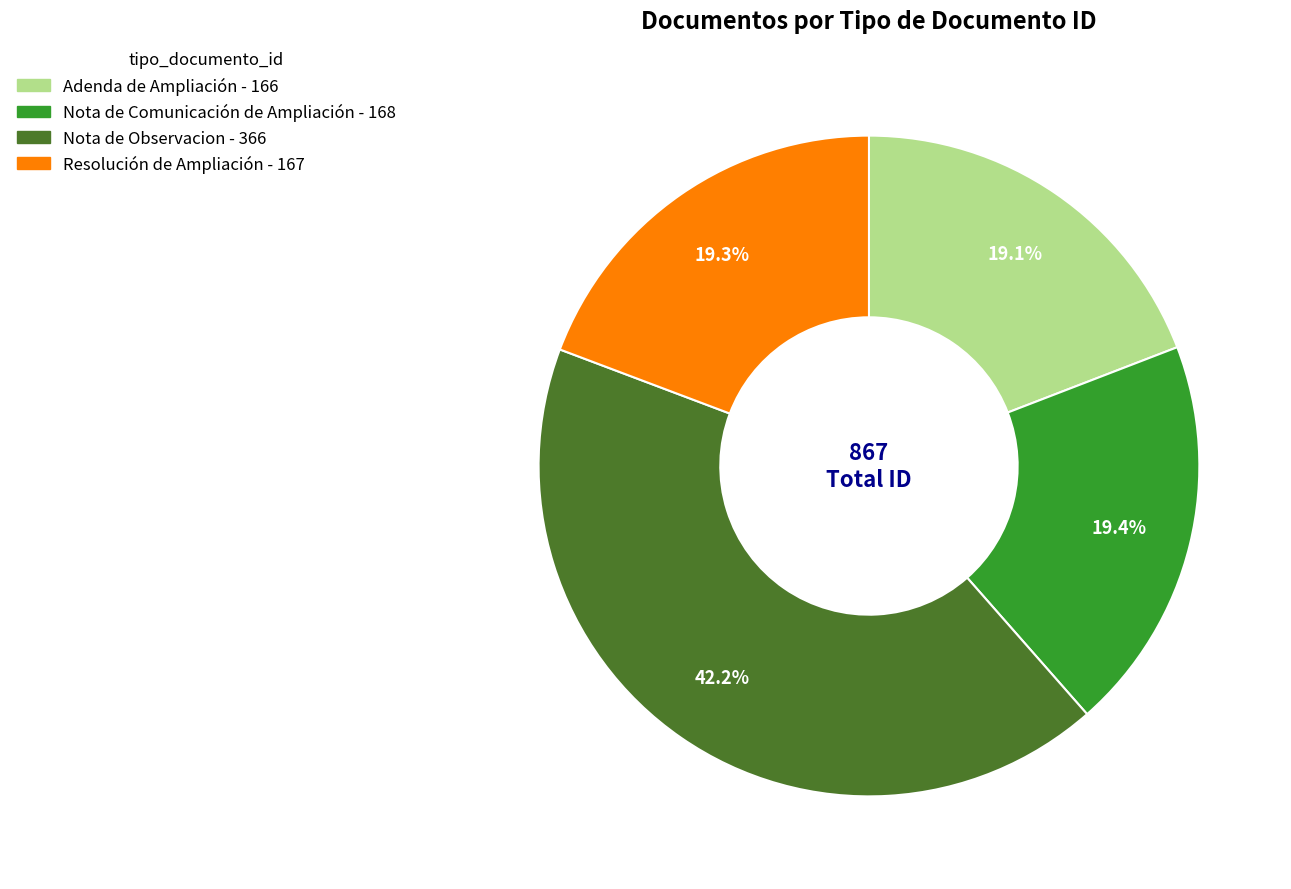

How much of the chart is everything except Resolución de Ampliación?

80.7%